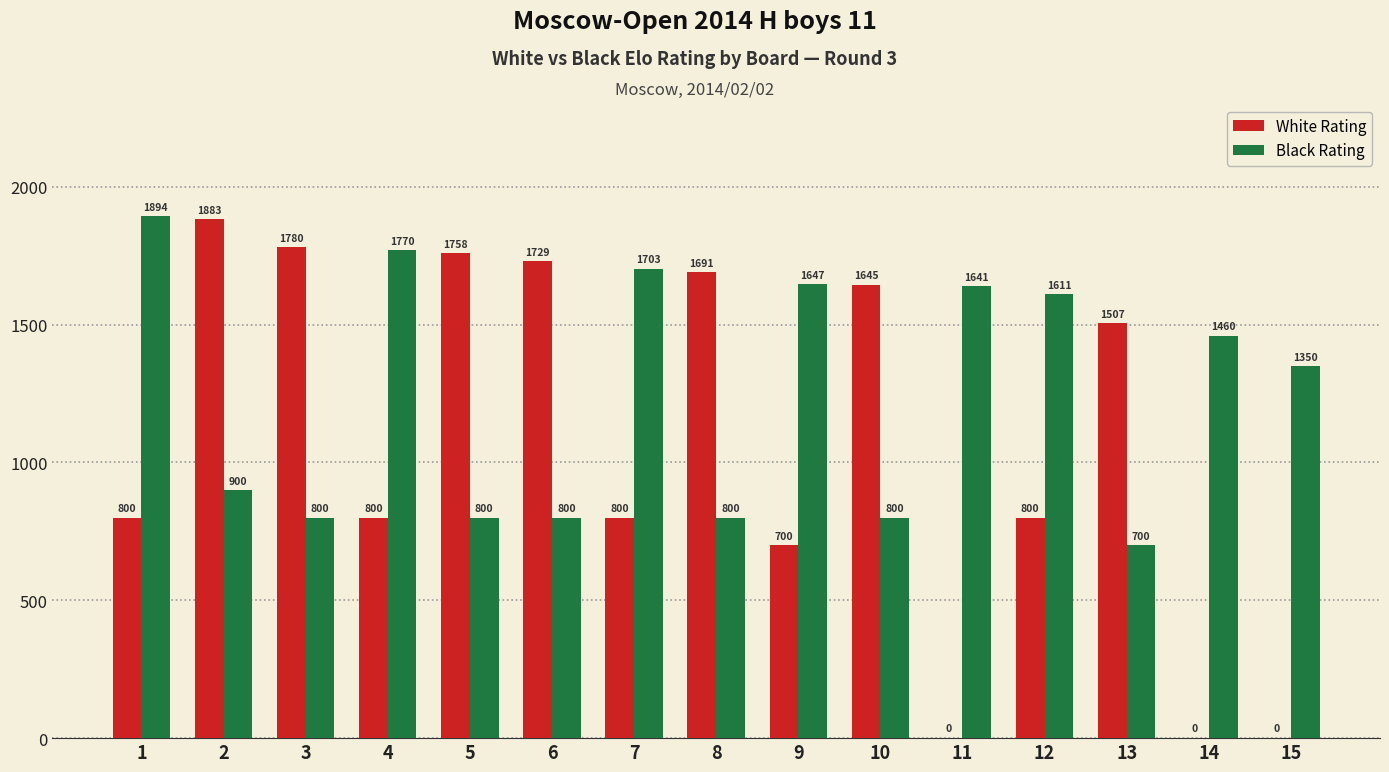

Is it true that Black Rating equals 1703 at 7?

True